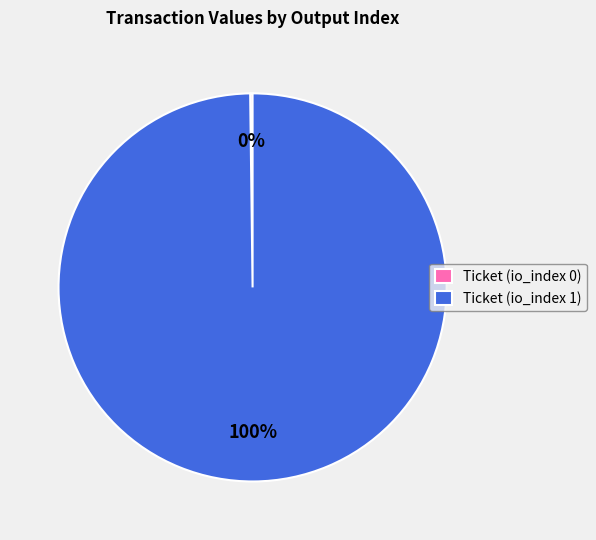

Which category has the biggest portion of the pie?

Ticket (io_index 1)